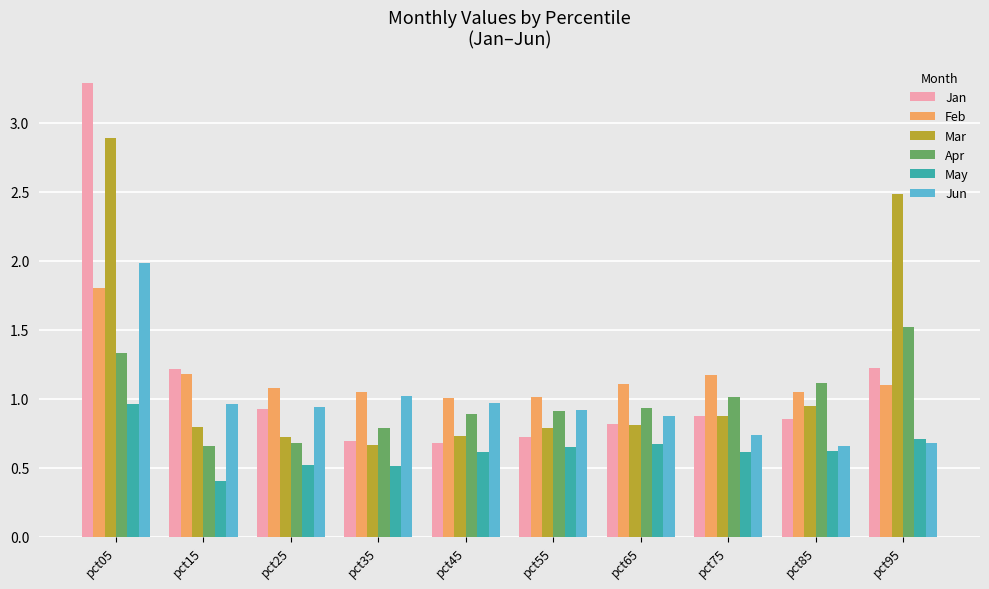

At pct95, list the series in order from smallest to largest.

Jun, May, Feb, Jan, Apr, Mar